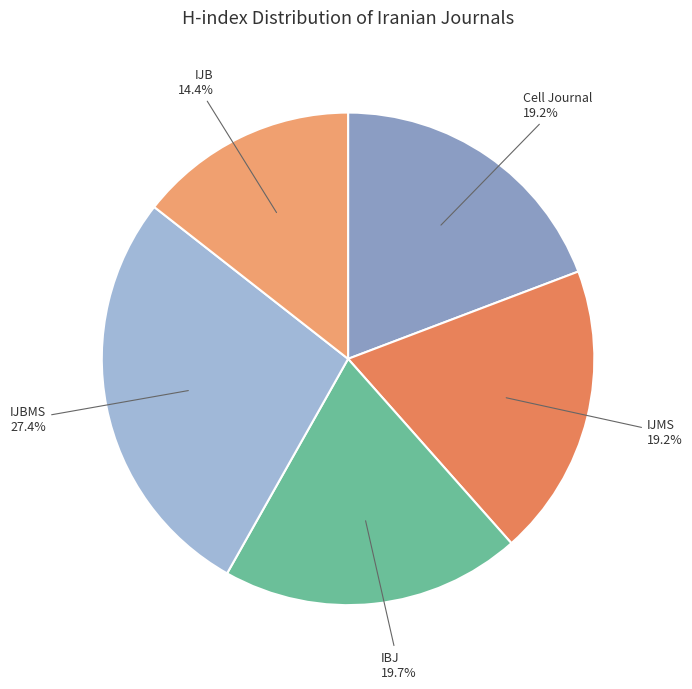

What is the ratio of the value at IJB to the value at IJBMS?

0.5